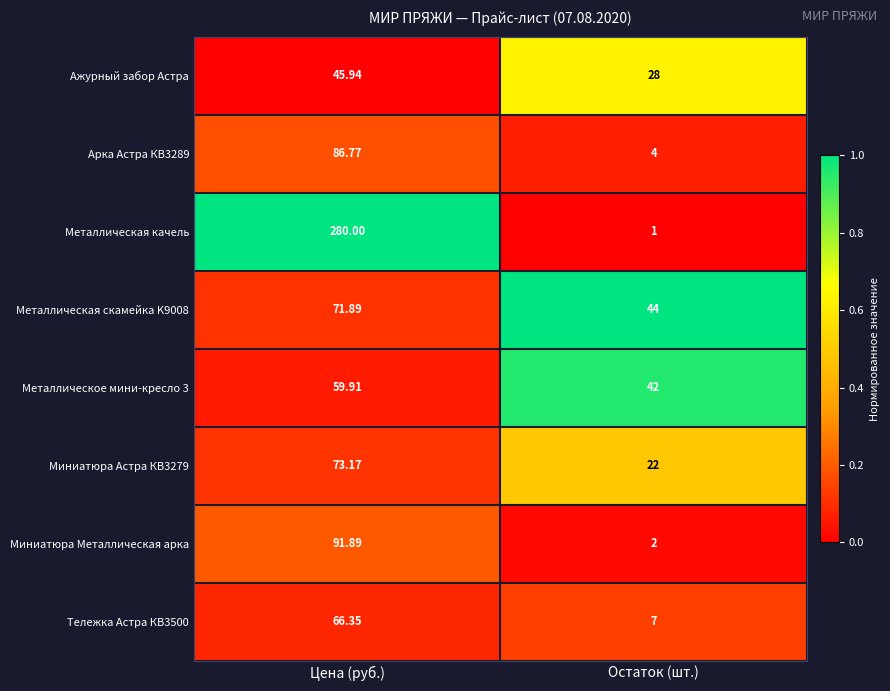

At which label is Металлическое мини-кресло 3 closest to 50?

Остаток (шт.)